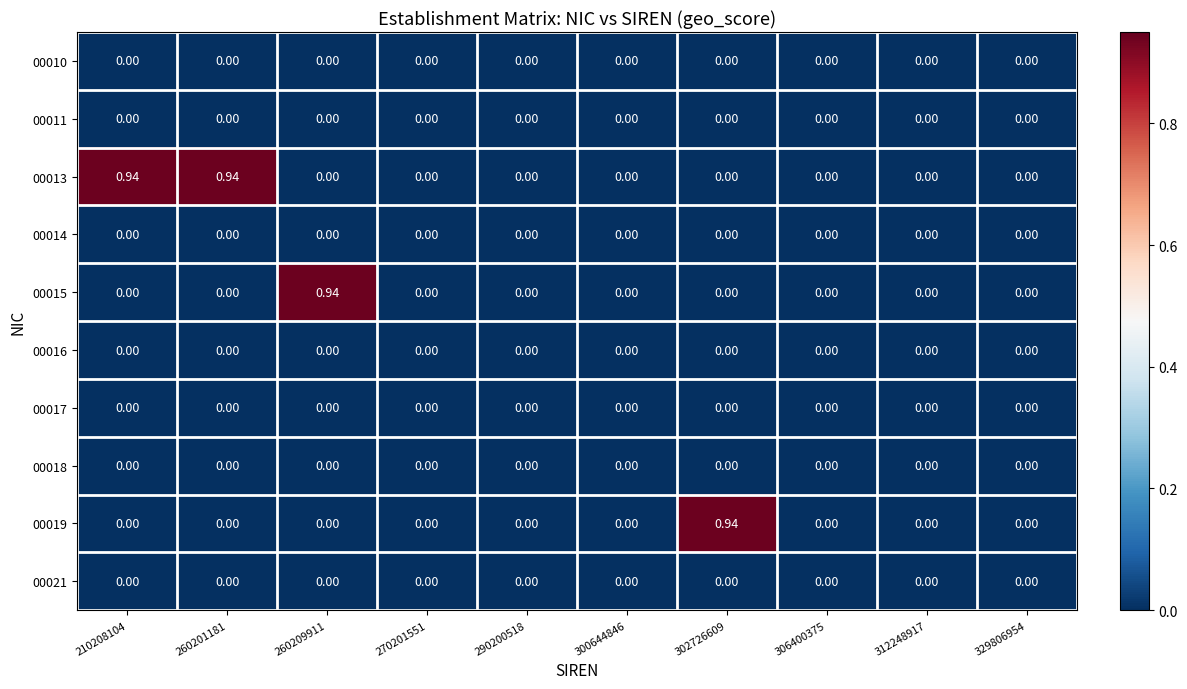

At 260209911, list the series in order from smallest to largest.

00010, 00011, 00013, 00014, 00016, 00017, 00018, 00019, 00021, 00015